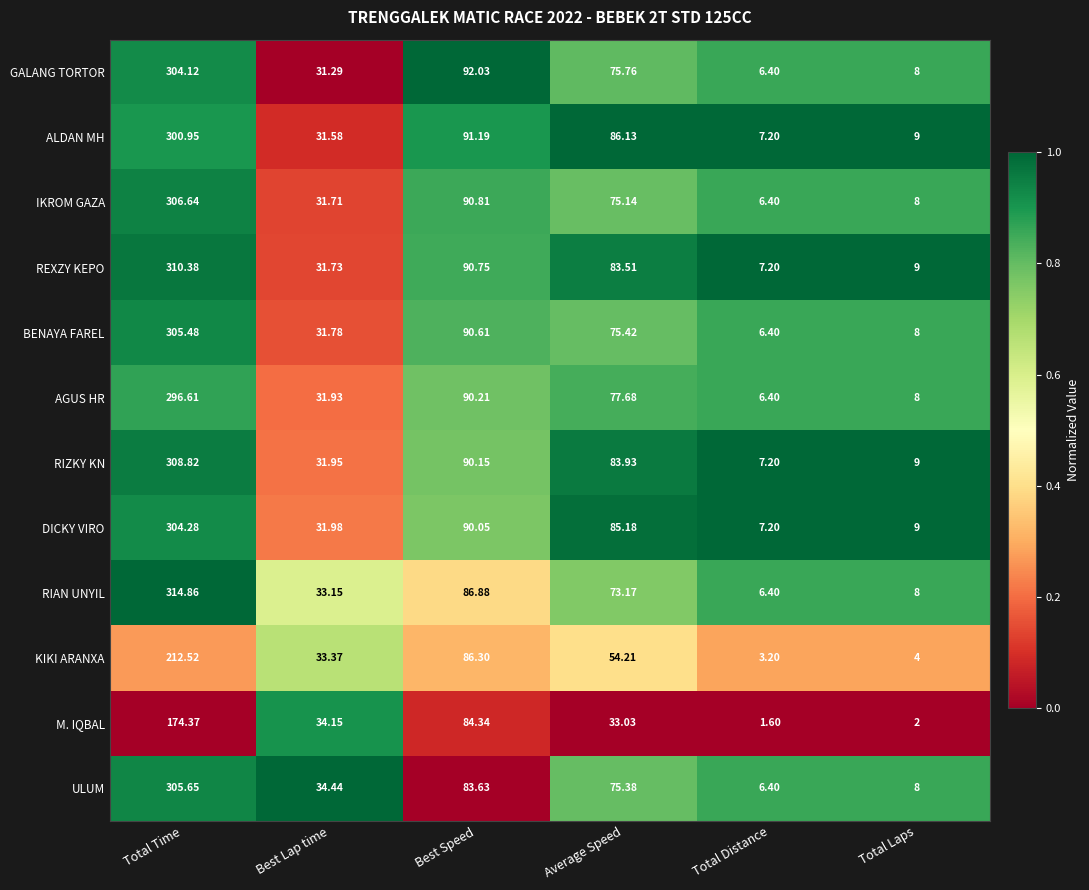

Which series changed the most between Best Lap time and Best Speed?

GALANG TORTOR